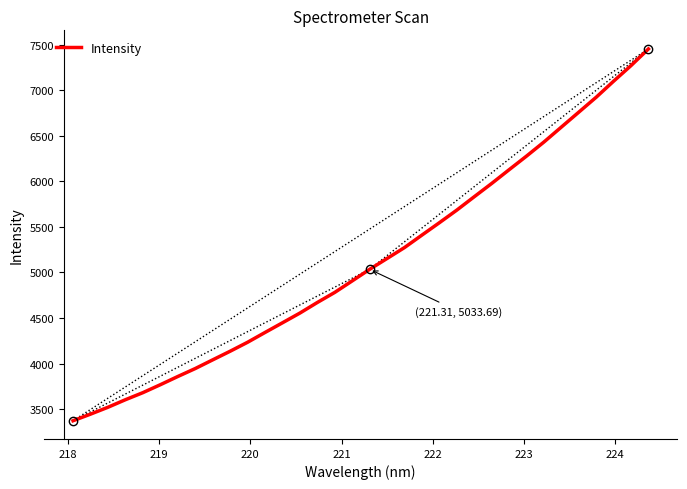

How many values are below 5033?

17